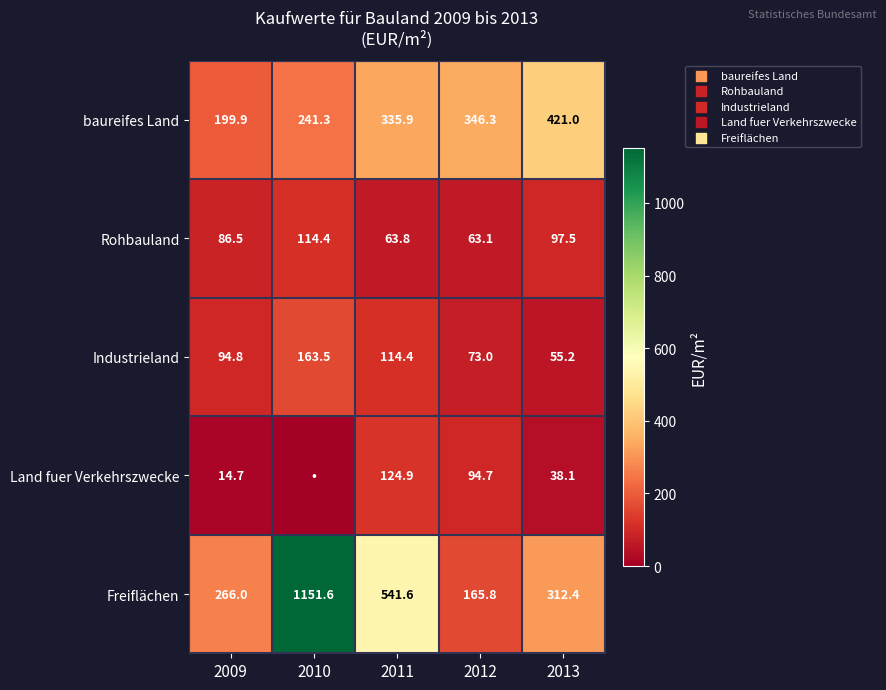

What is the sum of all Freiflächen values?

2437.4